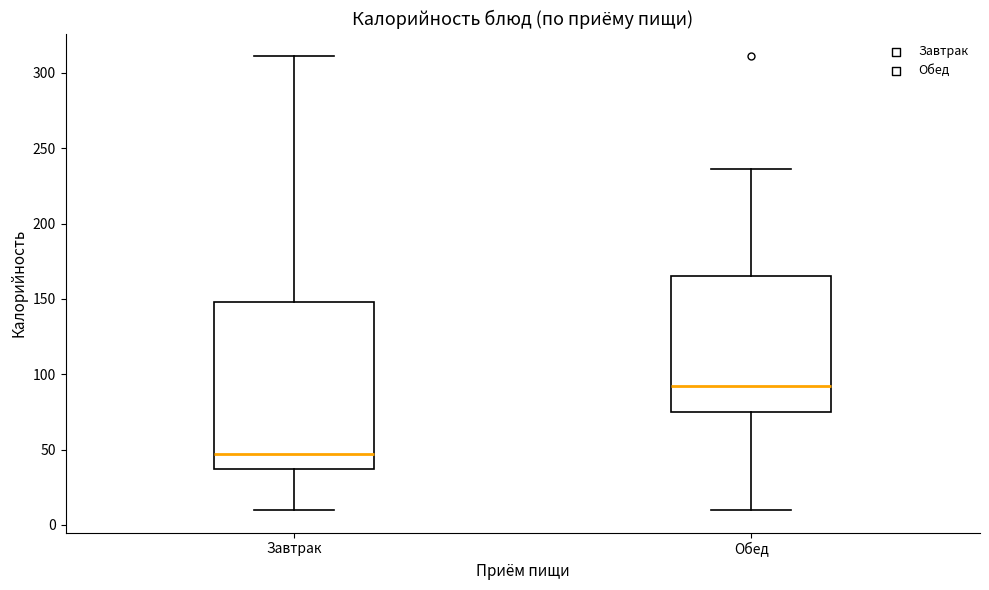

Reading left to right, transcribe this box plot: for each box, give where its median line is, the range the box spans, and where its two whiskers end, as read against the y-axis. The values are not printed on the chart, so give them approximately, as read against the axis.

Завтрак: median 45, box 35 to 150, whiskers 10 to 310
Обед: median 90, box 75 to 165, whiskers 10 to 235